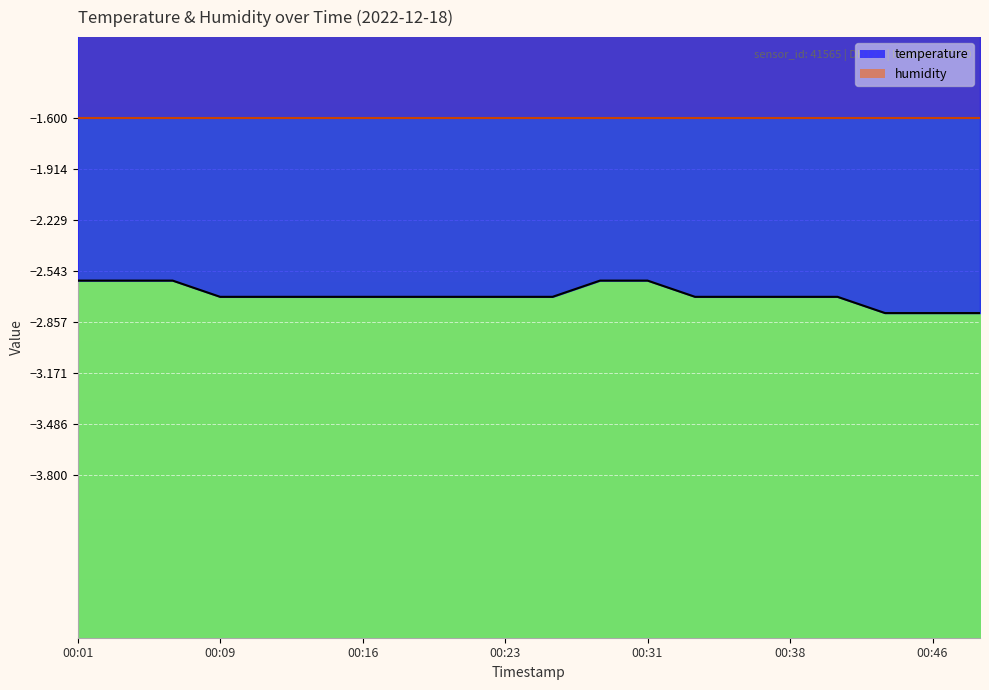

At which category does the chart reach its peak across all series?

00:01